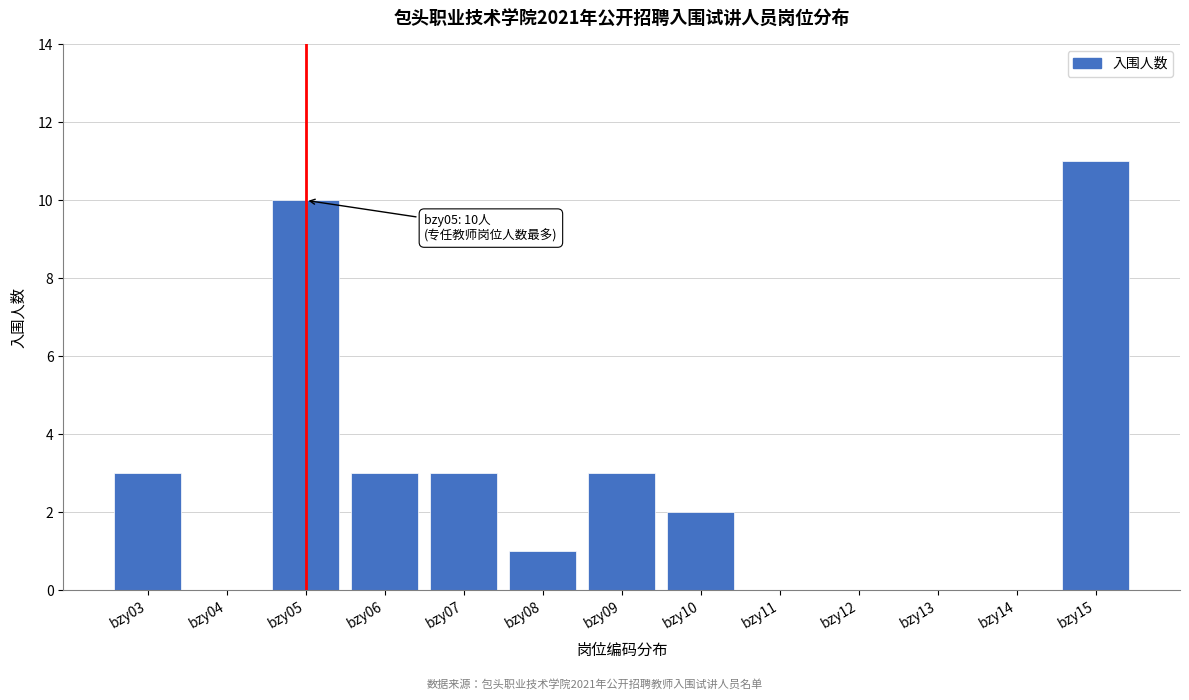

Reading right to left, what are all the values shown in this chart?

bzy15=11	bzy14=0	bzy13=0	bzy12=0	bzy11=0	bzy10=2	bzy09=3	bzy08=1	bzy07=3	bzy06=3	bzy05=10	bzy04=0	bzy03=3